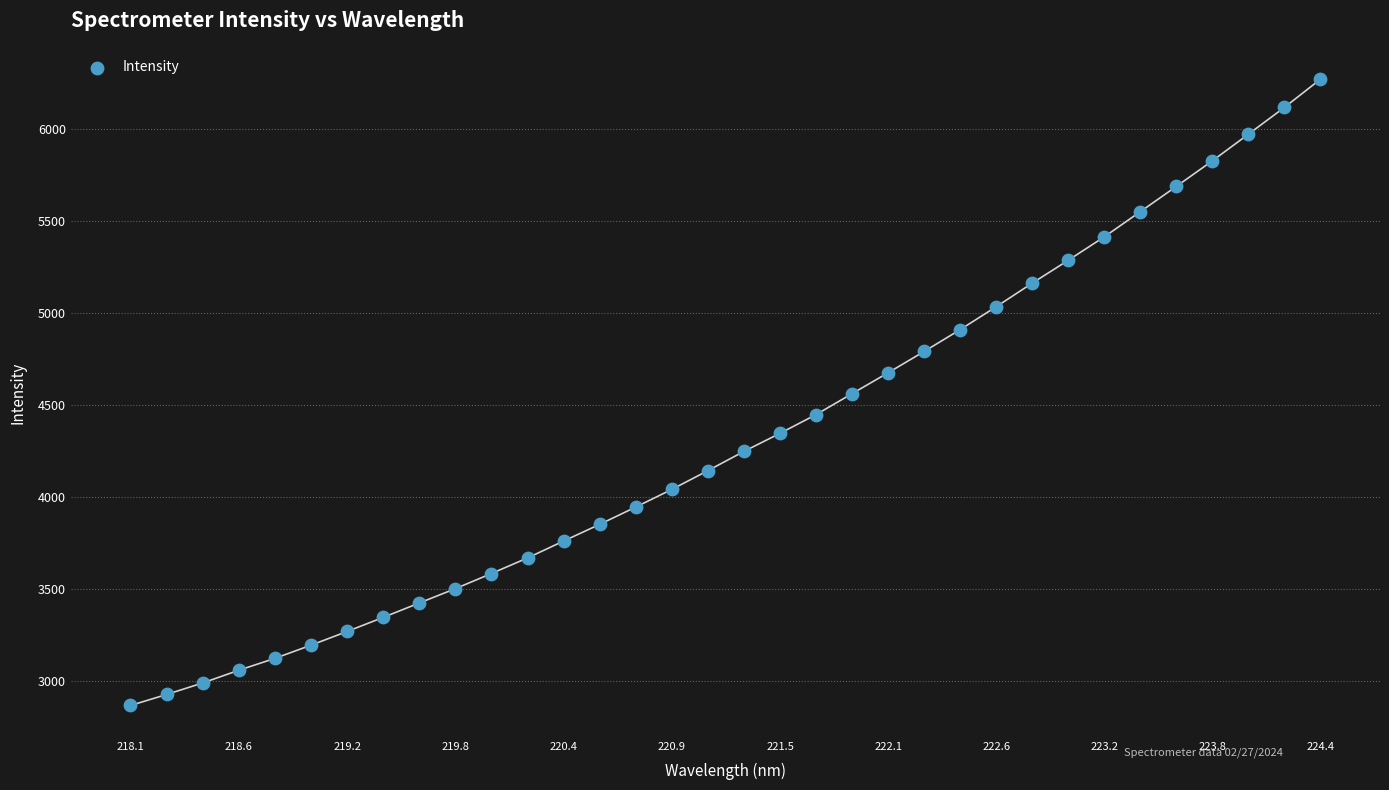

What is the range of Y values (max minus min)?

3401.0